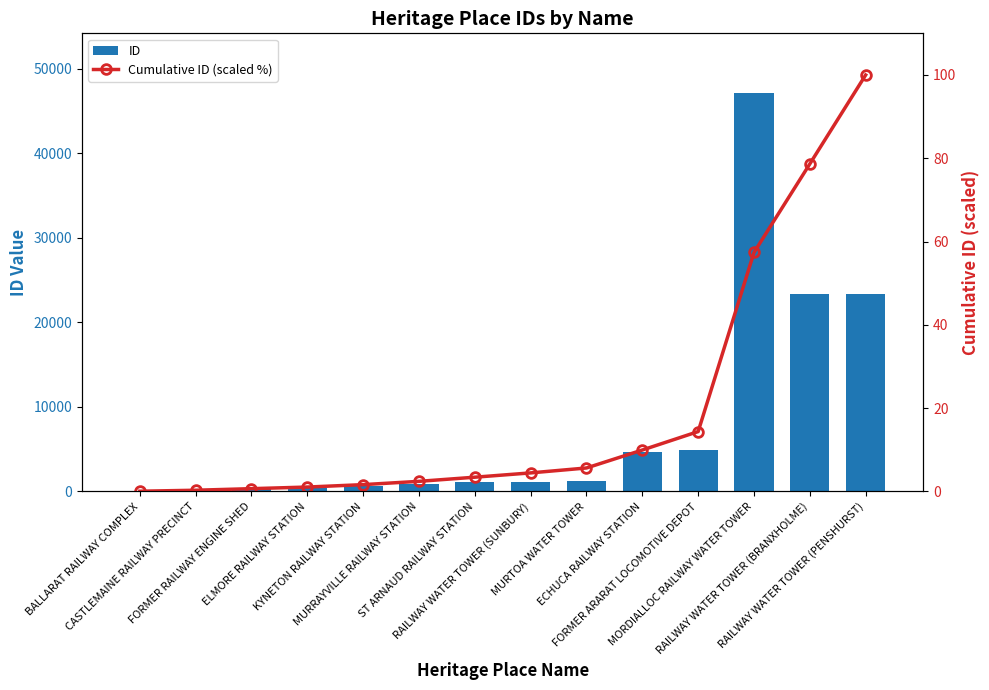

Rank the categories by Cumulative ID (scaled %) value from lowest to highest.

BALLARAT RAILWAY COMPLEX, CASTLEMAINE RAILWAY PRECINCT, FORMER RAILWAY ENGINE SHED, ELMORE RAILWAY STATION, KYNETON RAILWAY STATION, MURRAYVILLE RAILWAY STATION, ST ARNAUD RAILWAY STATION, RAILWAY WATER TOWER (SUNBURY), MURTOA WATER TOWER, ECHUCA RAILWAY STATION, FORMER ARARAT LOCOMOTIVE DEPOT, MORDIALLOC RAILWAY WATER TOWER, RAILWAY WATER TOWER (BRANXHOLME), RAILWAY WATER TOWER (PENSHURST)